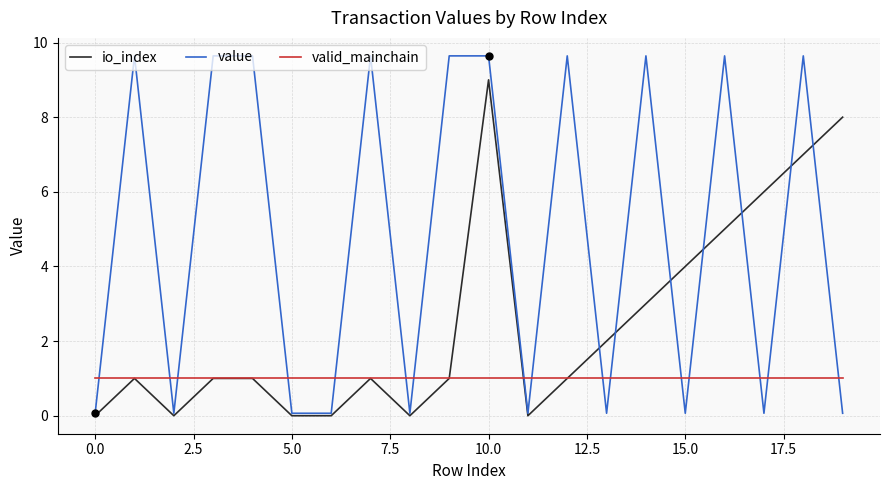

Which series has the largest total across all categories?

value